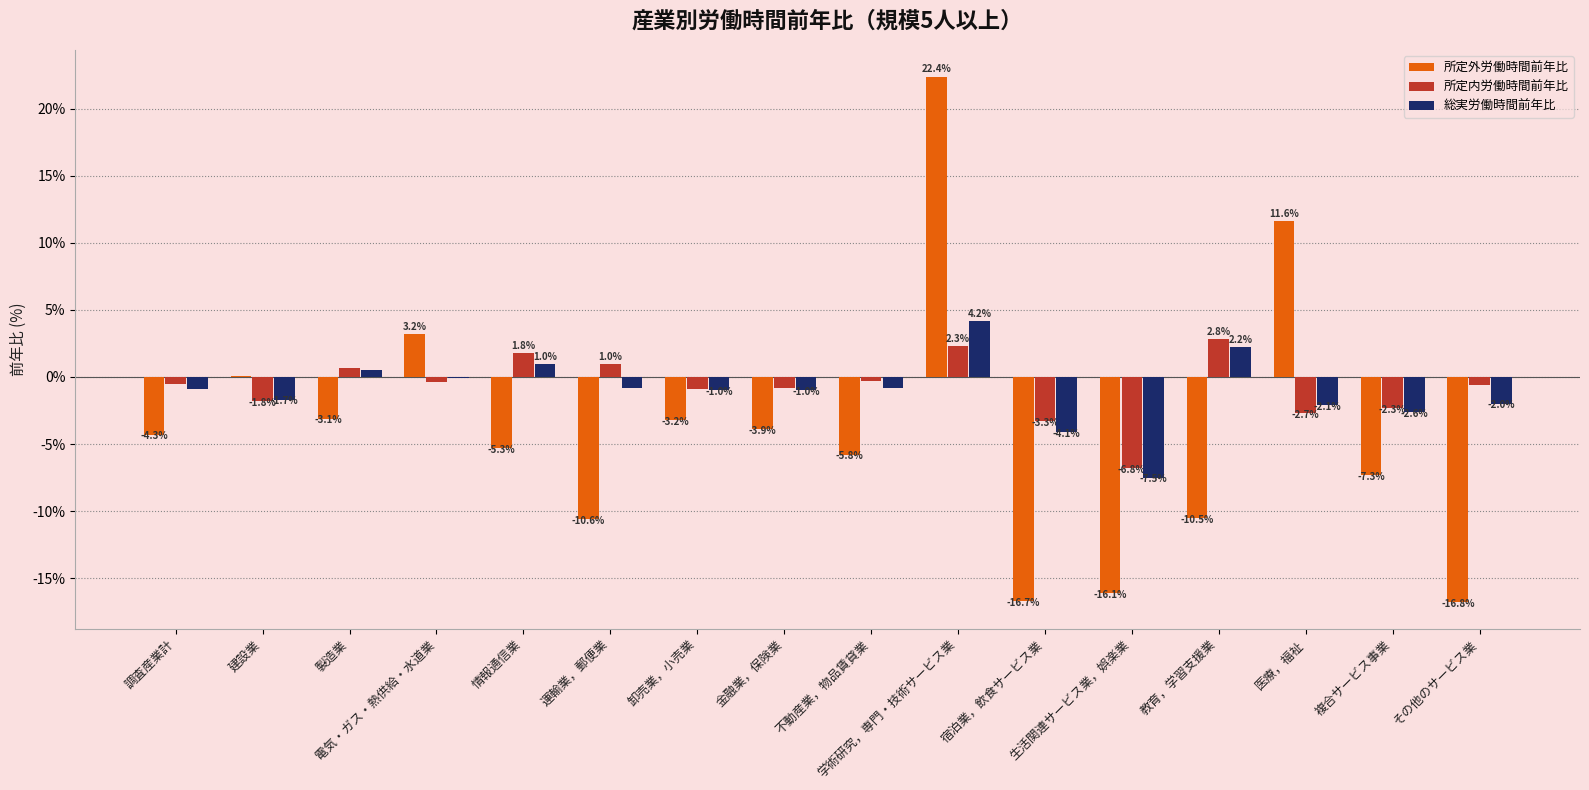

Which category has the highest value in the 所定外労働時間前年比 series?

学術研究，専門・技術サービス業